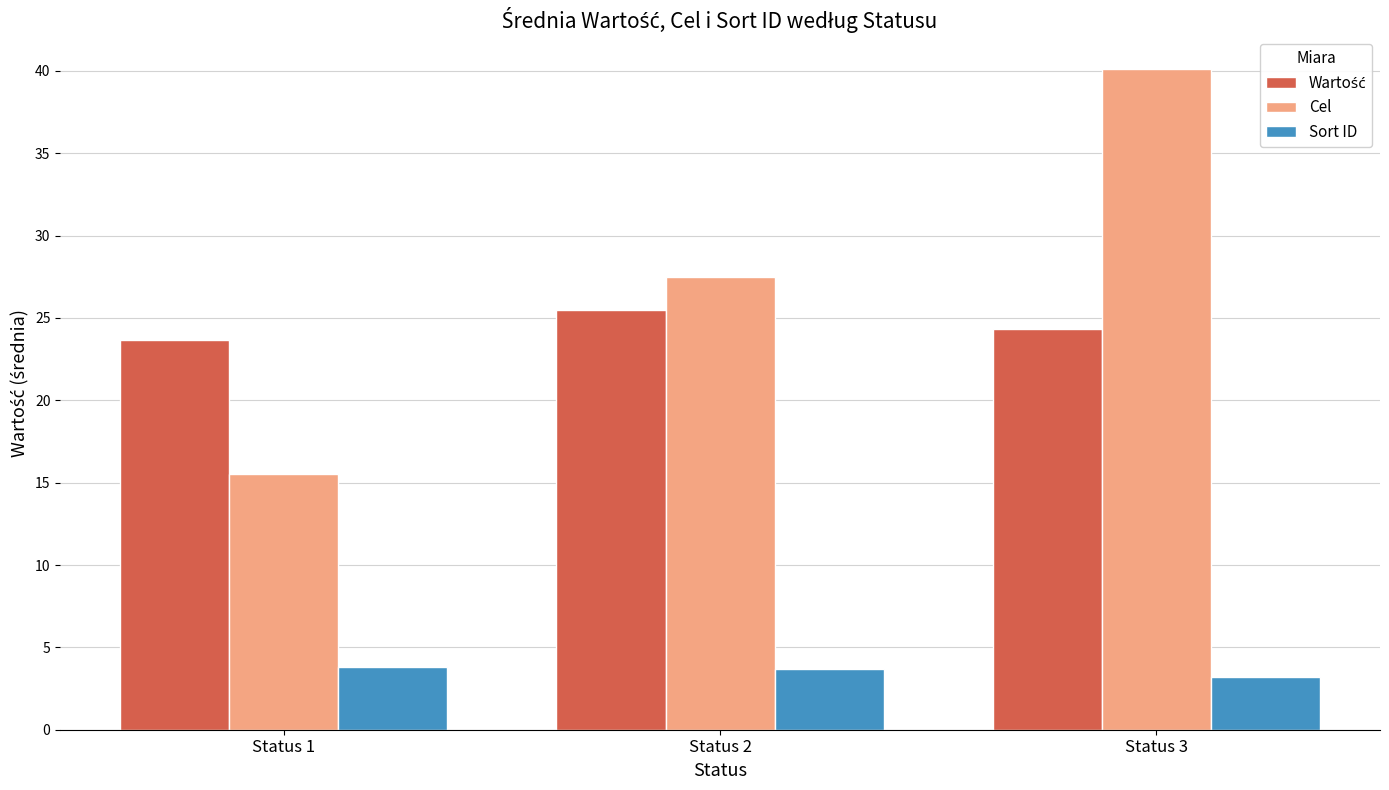

What is the difference between the Cel values at Status 2 and Status 3?

12.6